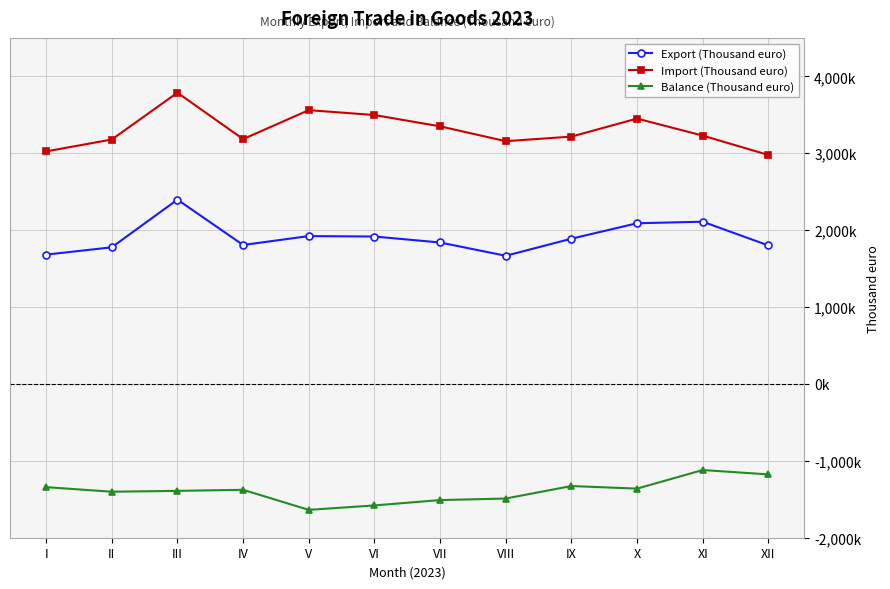

Rank the series by their average value, from highest to lowest.

Import (Thousand euro), Export (Thousand euro), Balance (Thousand euro)